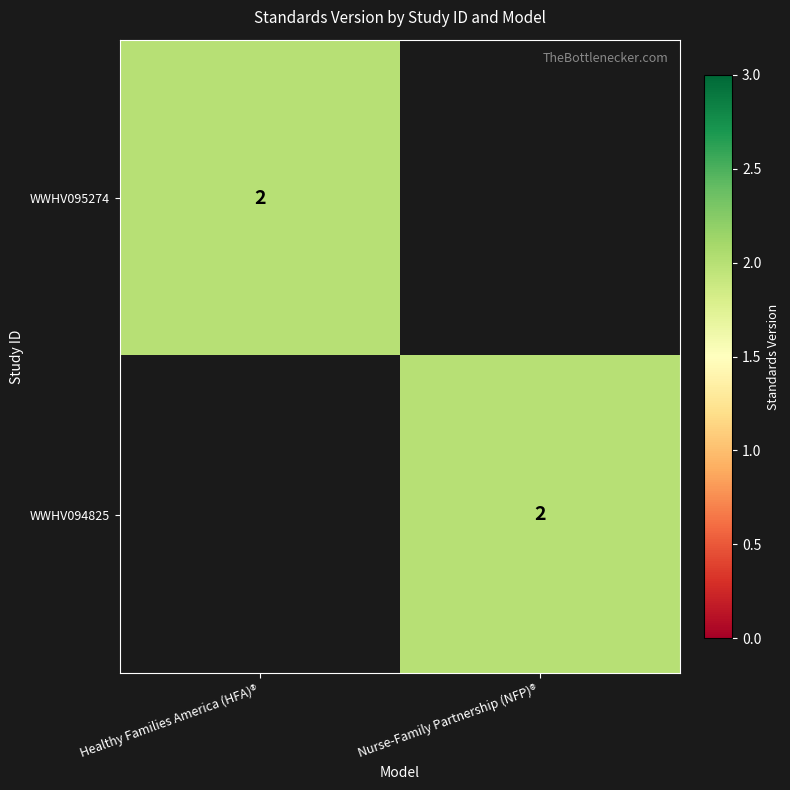

True or false: WWHV094825 has a value of 3 at Nurse-Family Partnership (NFP)®.

False